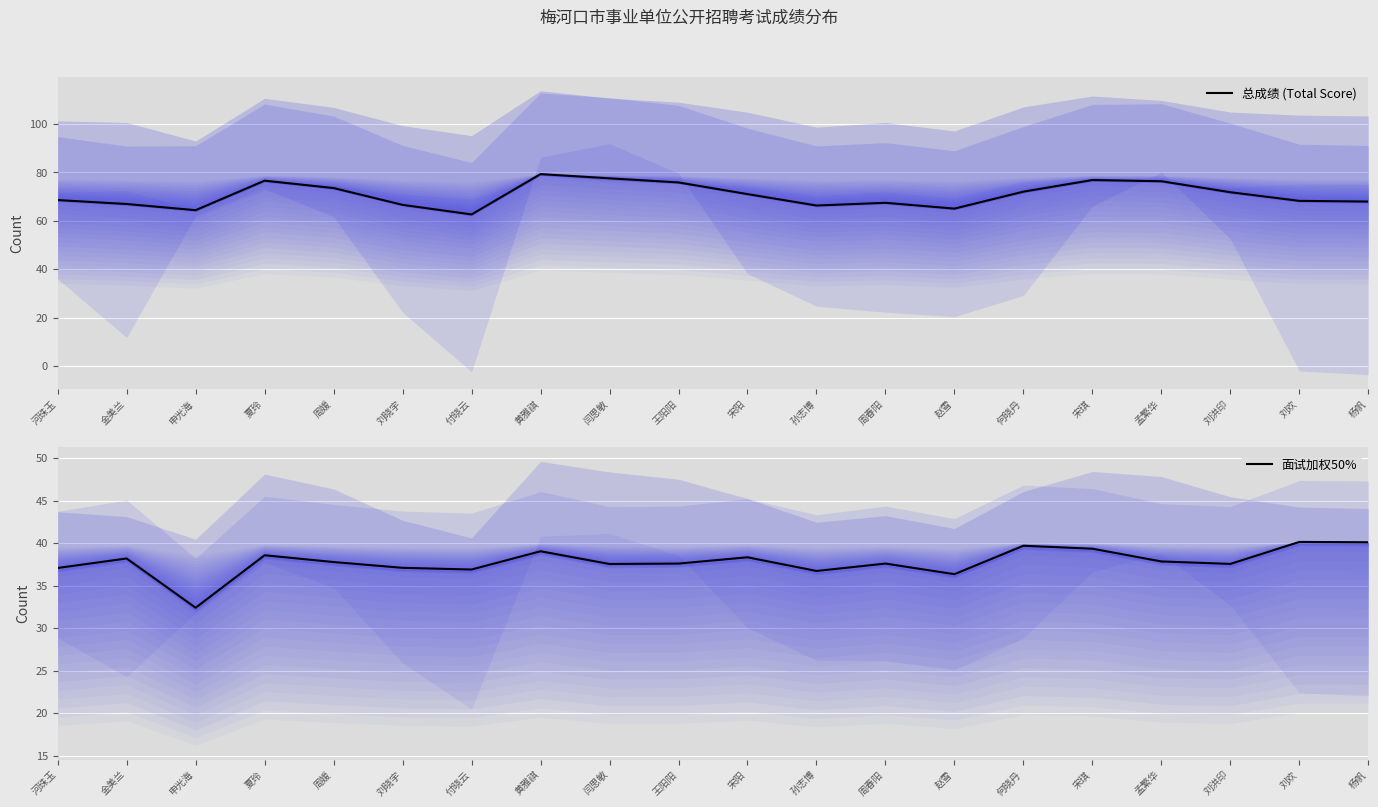

What is the maximum value shown in the chart?

79.3